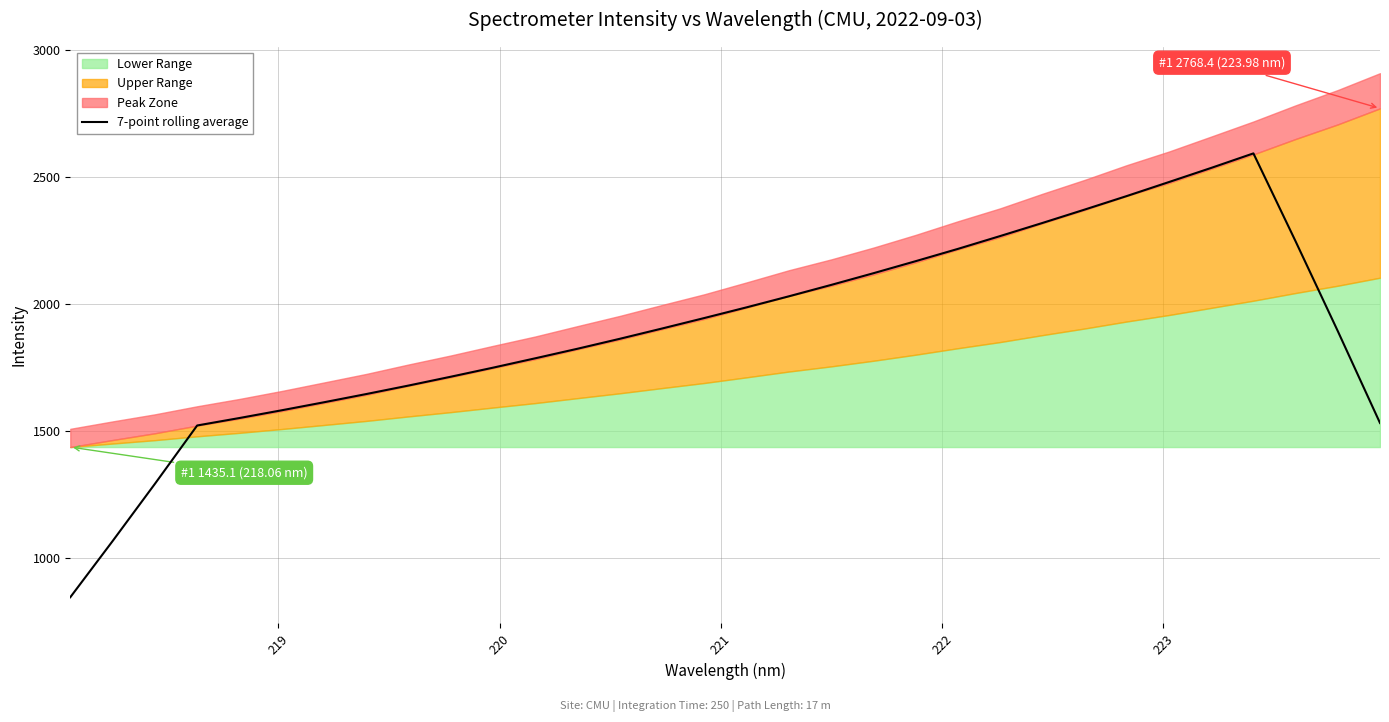

What is the maximum value shown in the chart?

2591.1